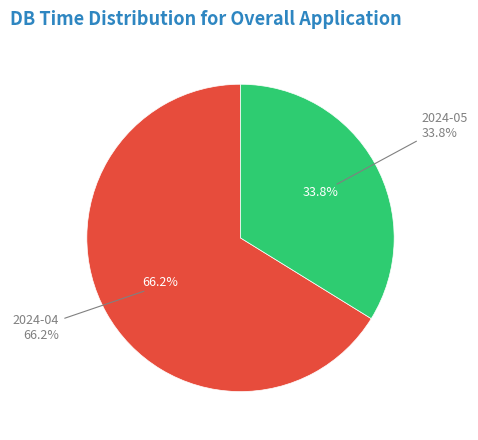

How many segments does this pie chart have?

2